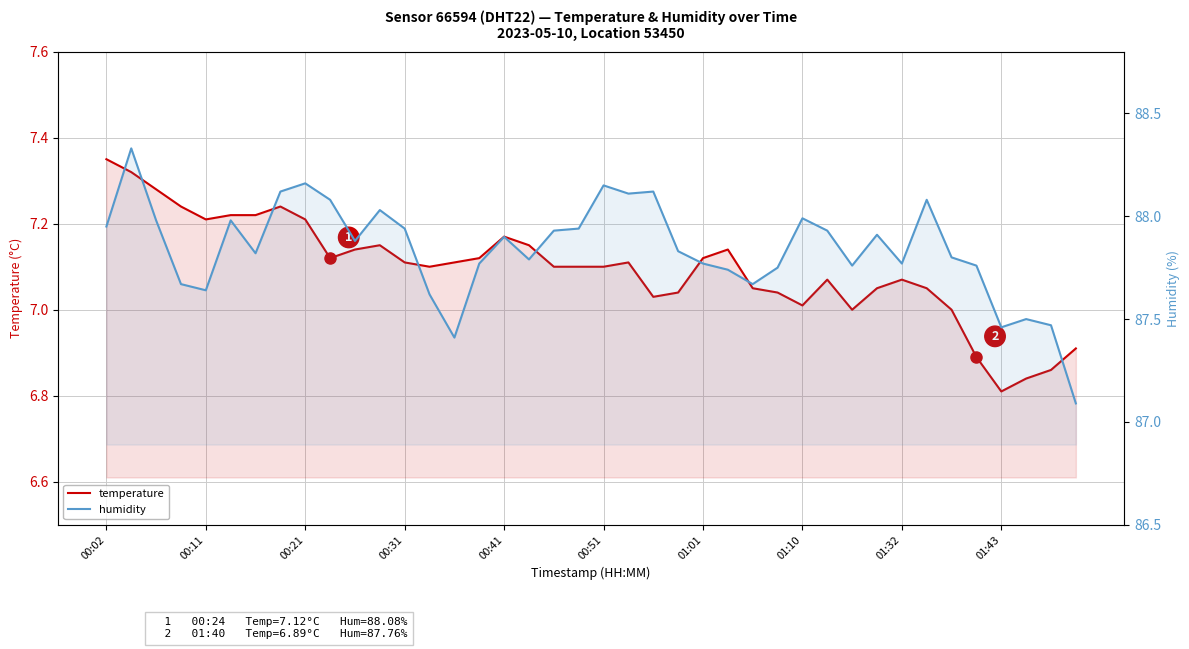

Where does the temperature series first go above 7?

00:02